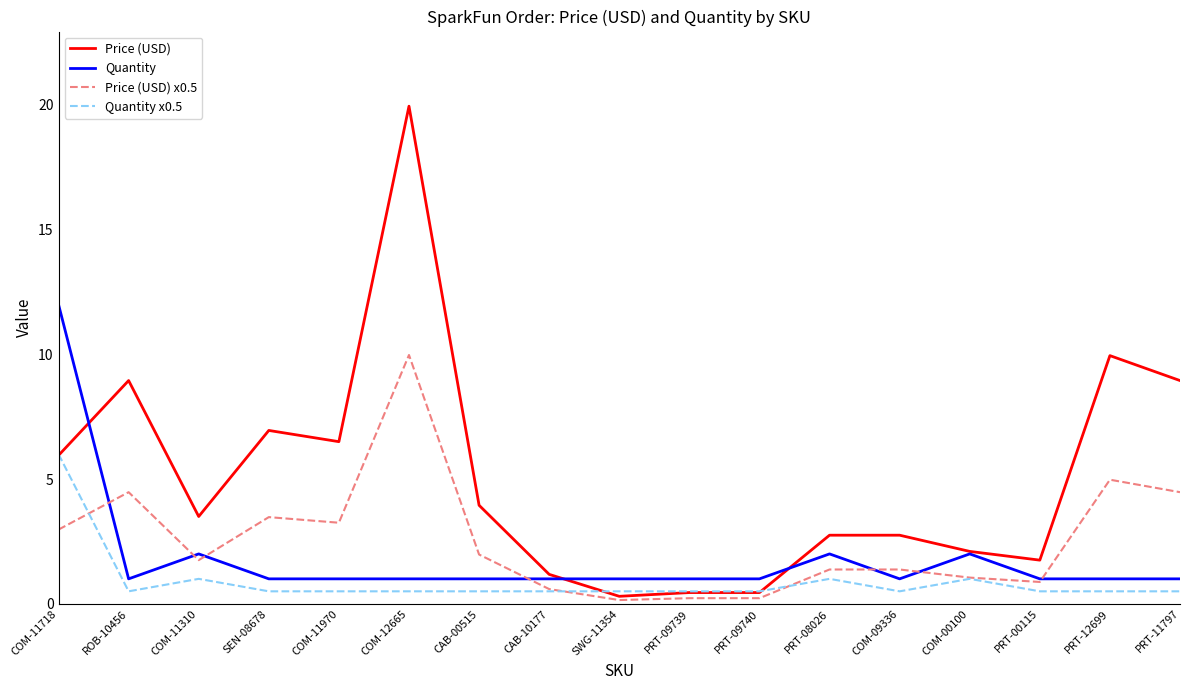

What is the difference between the Quantity x0.5 values at COM-00100 and PRT-11797?

0.5